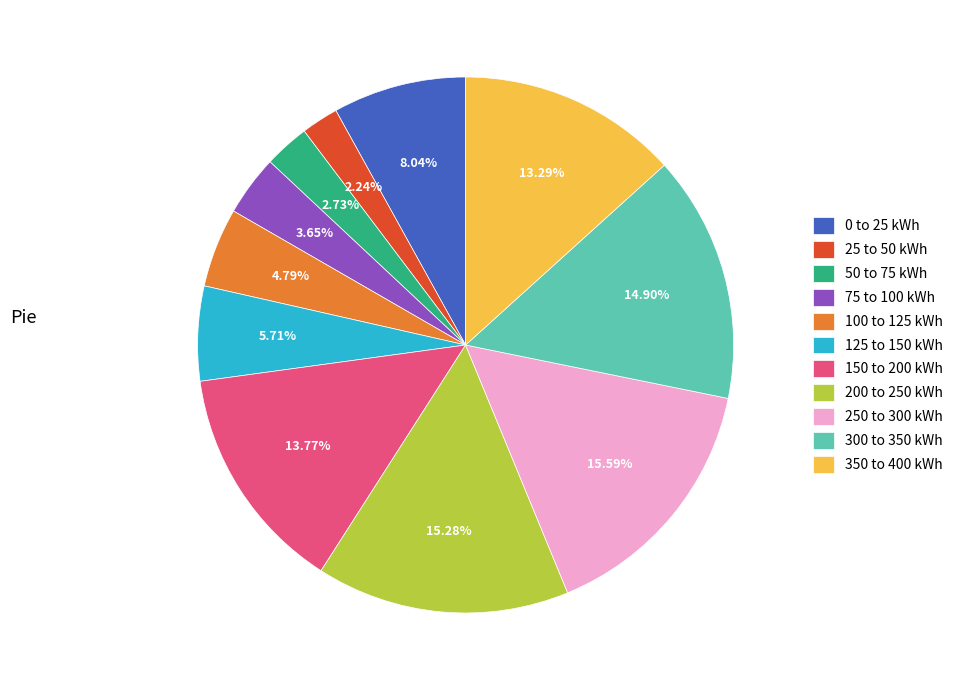

Do 300 to 350 kWh and 200 to 250 kWh together represent more than half of the pie?

No